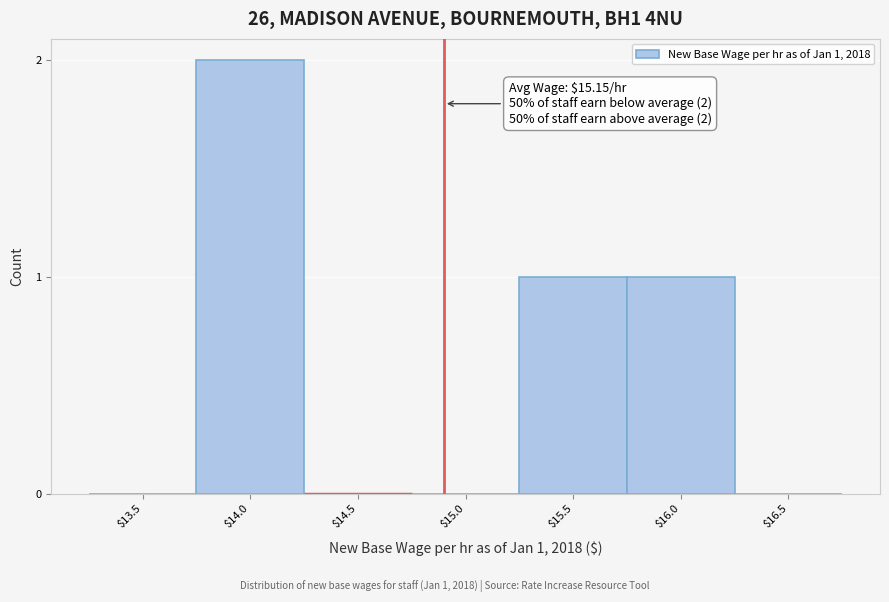

Which label corresponds to the largest value in the chart?

$14.0